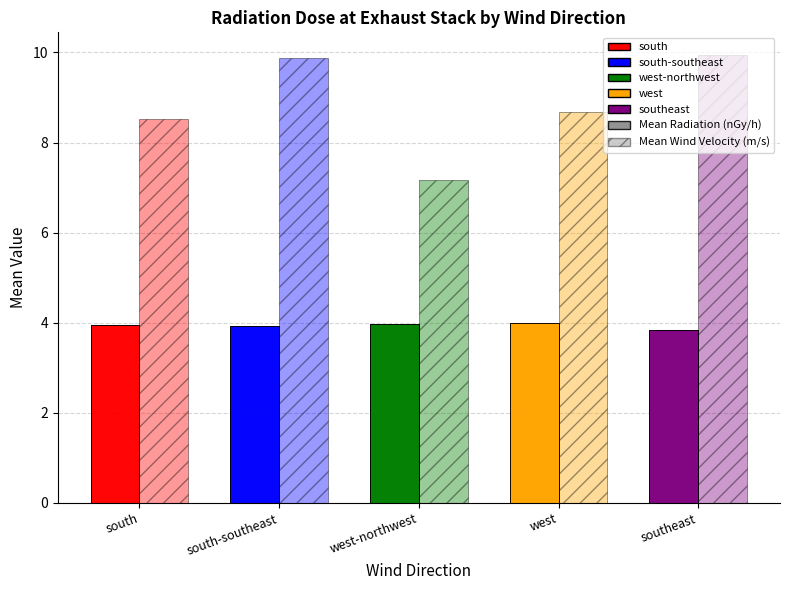

List the labels in order of Mean Radiation (nGy/h) value, largest first.

west, west-northwest, south, south-southeast, southeast